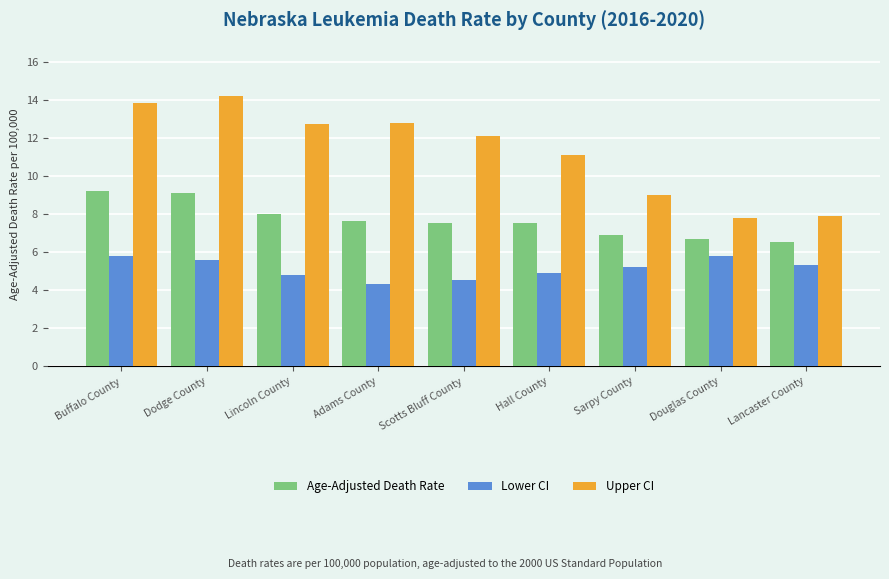

At which label is Age-Adjusted Death Rate closest to 7?

Sarpy County